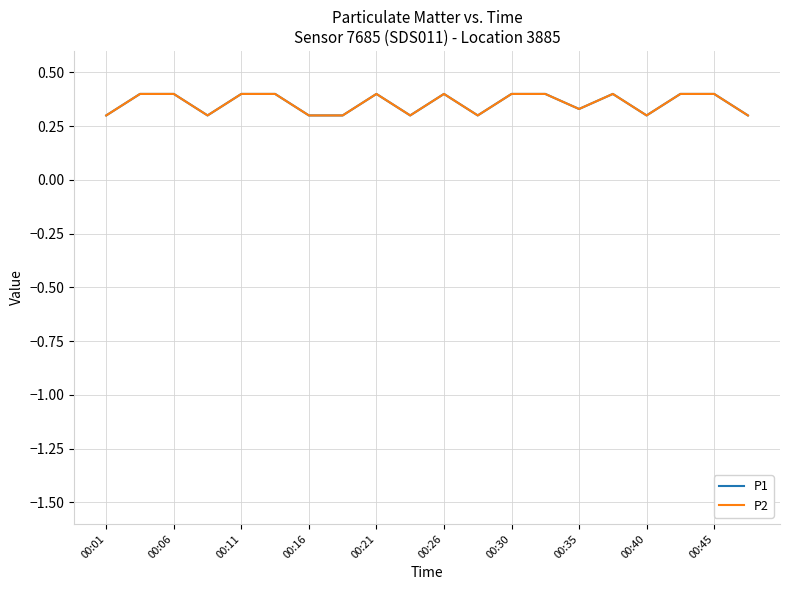

True or false: P2 and P1 cross at least once.

False